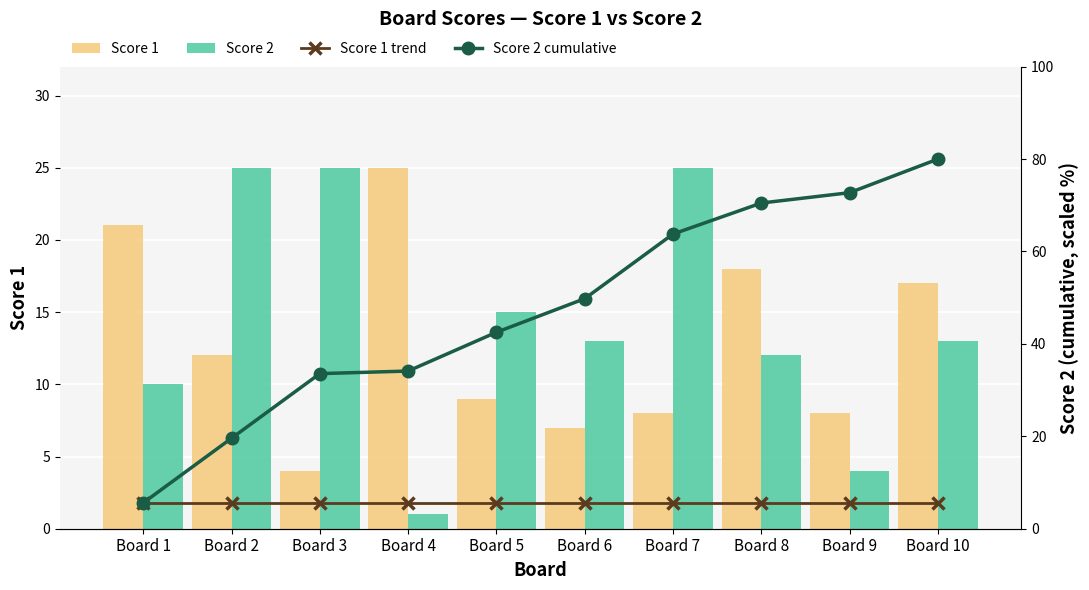

The Score 2 series shows 10.0 at Board 1. True or false?

True